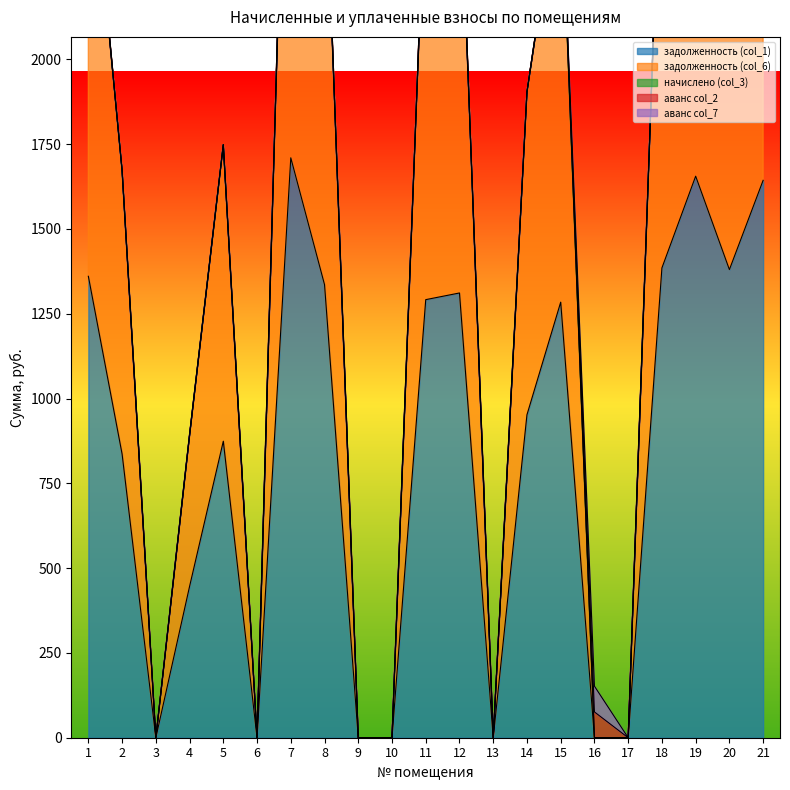

True or false: начислено (col_3) and задолженность (col_1) intersect in this chart.

False